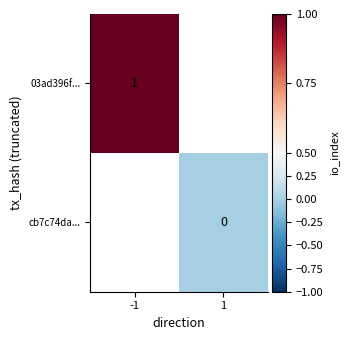

The value of 03ad396f... at -1 is 2. True or false?

False